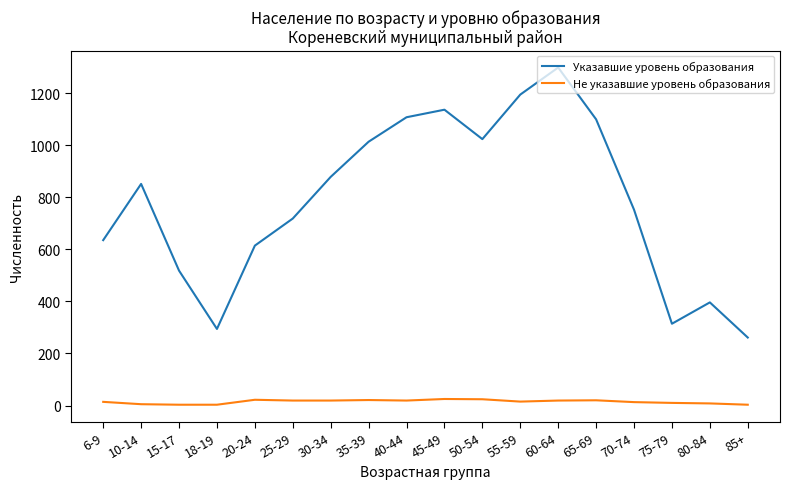

Which series has the largest range (max minus min)?

Указавшие уровень образования